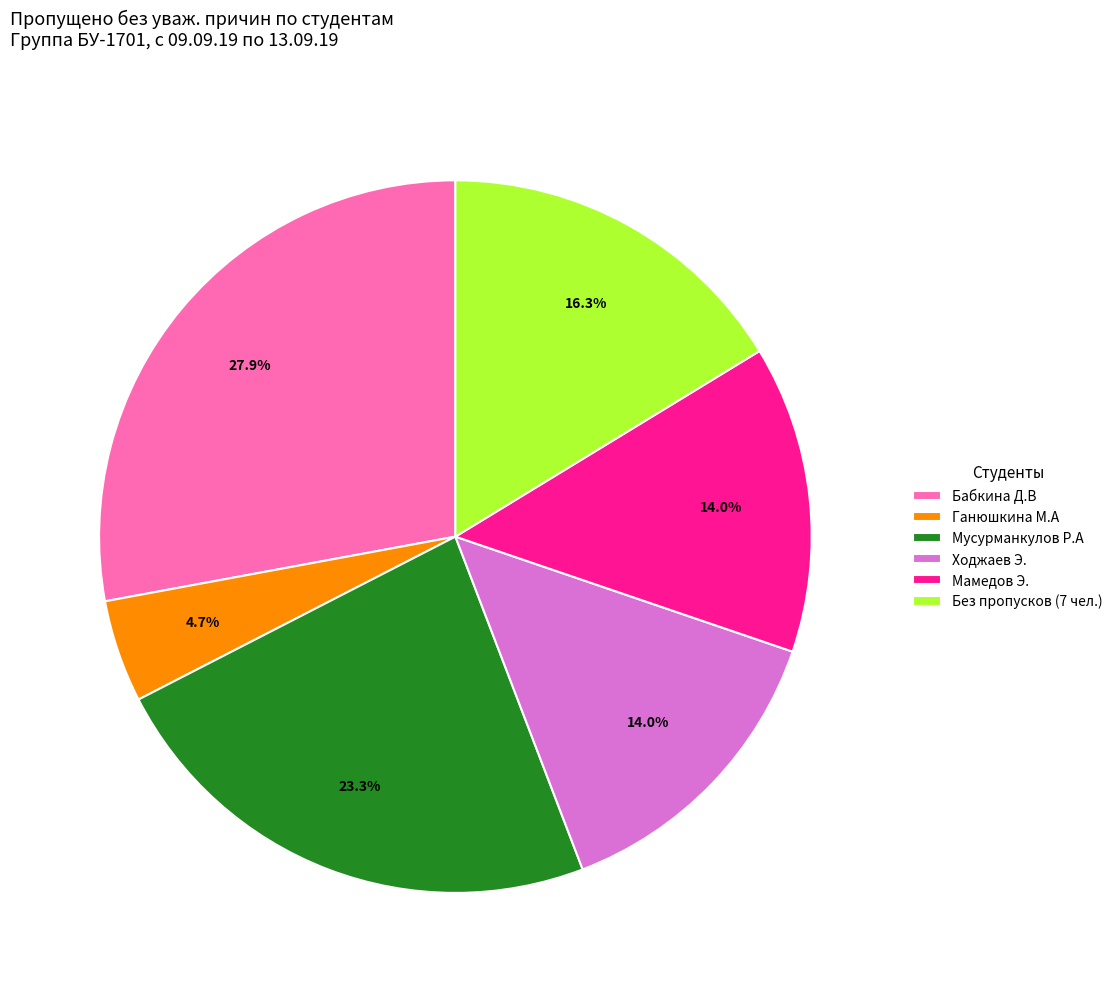

What is the smallest slice in the pie chart?

Ганюшкина М.А